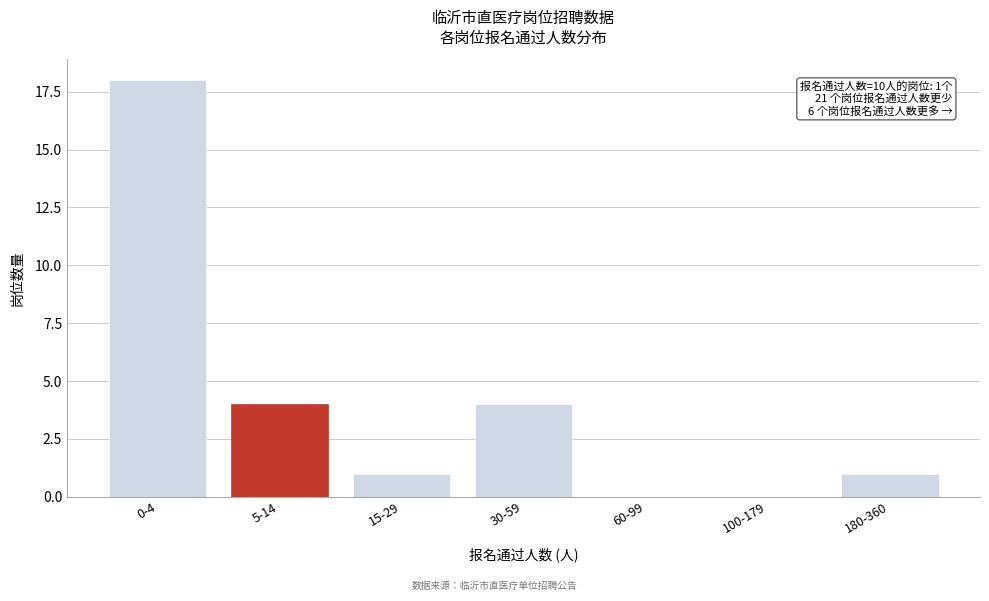

Reading left to right, extract all data points from this chart.

0-4=18	5-14=4	15-29=1	30-59=4	60-99=0	100-179=0	180-360=1